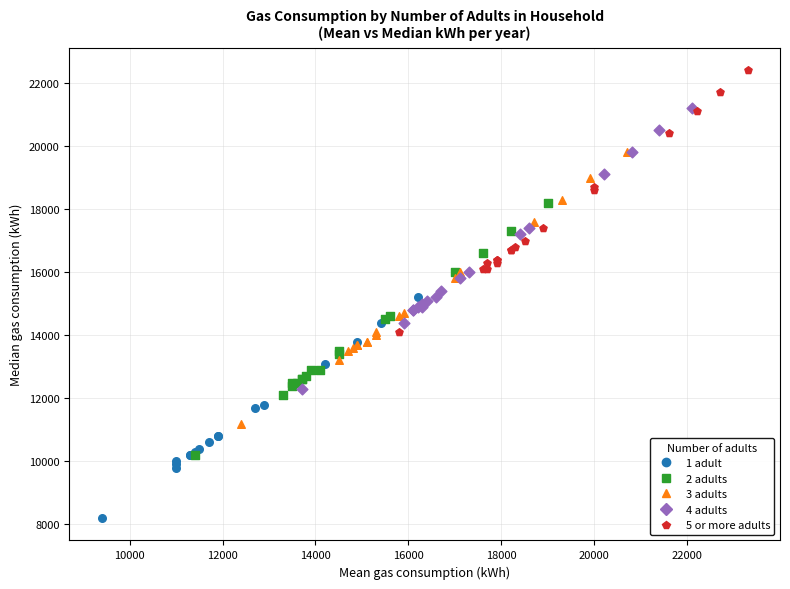

Which series has the largest Y range (max minus min)?

4 adults